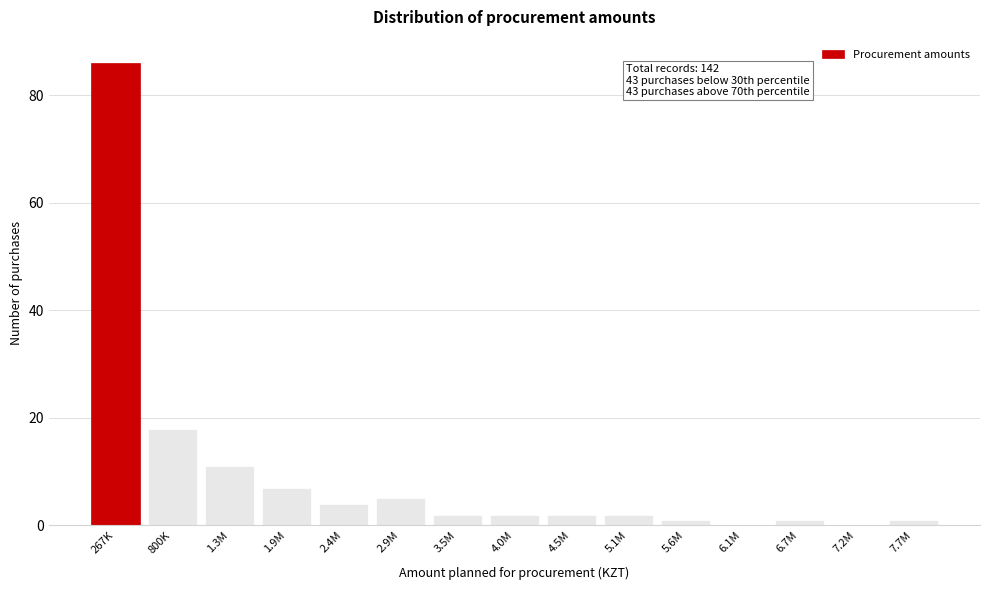

Reading left to right, list all the values displayed in this chart.

267K=86	800K=18	1.3M=11	1.9M=7	2.4M=4	2.9M=5	3.5M=2	4.0M=2	4.5M=2	5.1M=2	5.6M=1	6.1M=0	6.7M=1	7.2M=0	7.7M=1